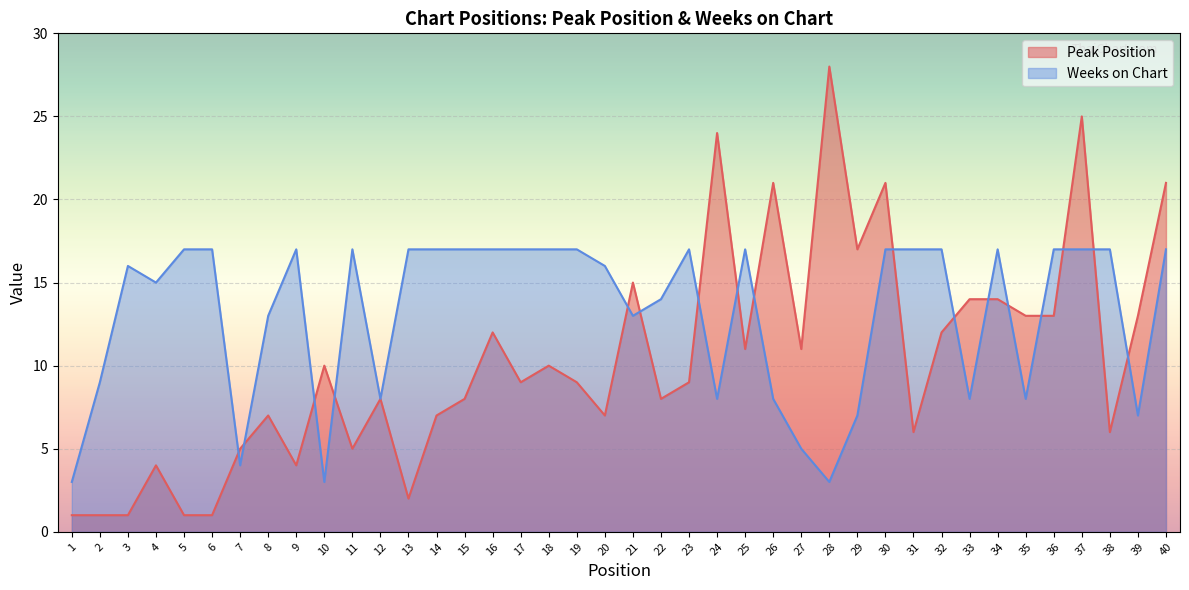

How many times do Weeks on Chart and Peak Position cross each other?

17